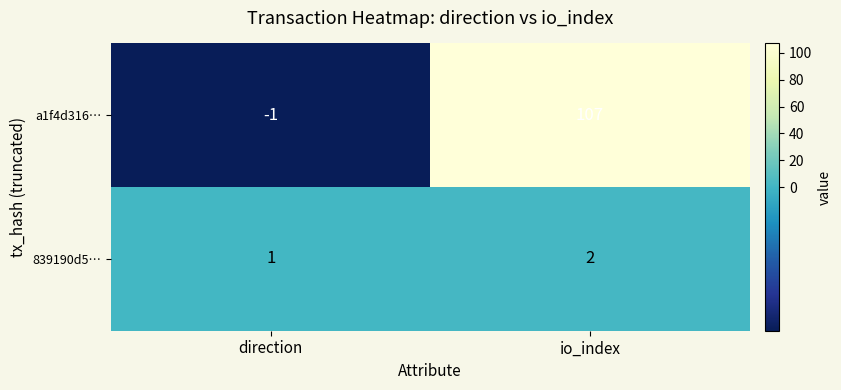

Which label corresponds to the smallest value in the chart?

direction